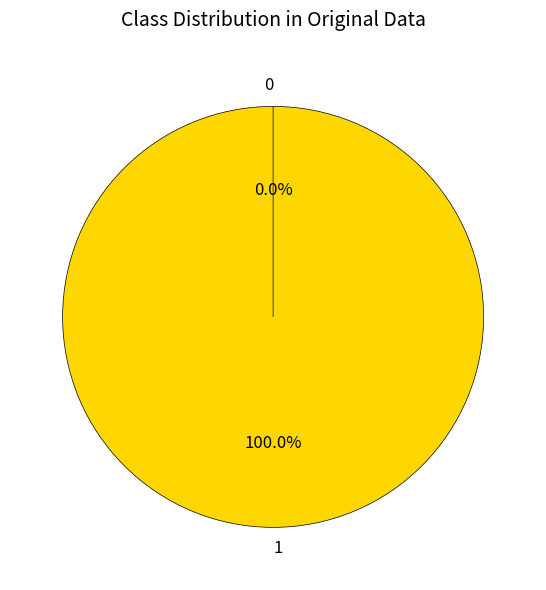

Does 1 account for over 50% of the chart?

Yes